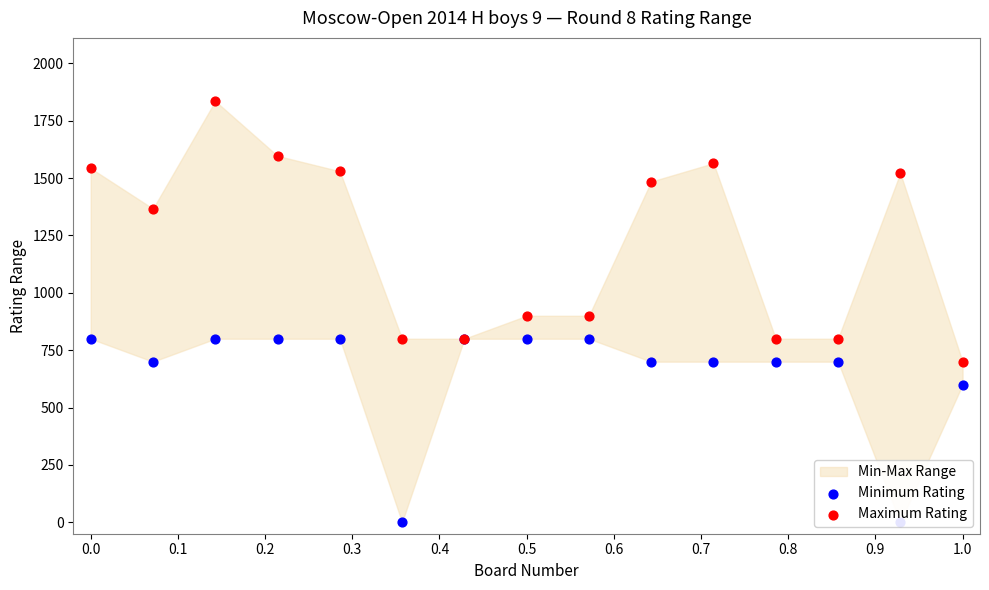

At how many categories does at least one series exceed 1629?

1